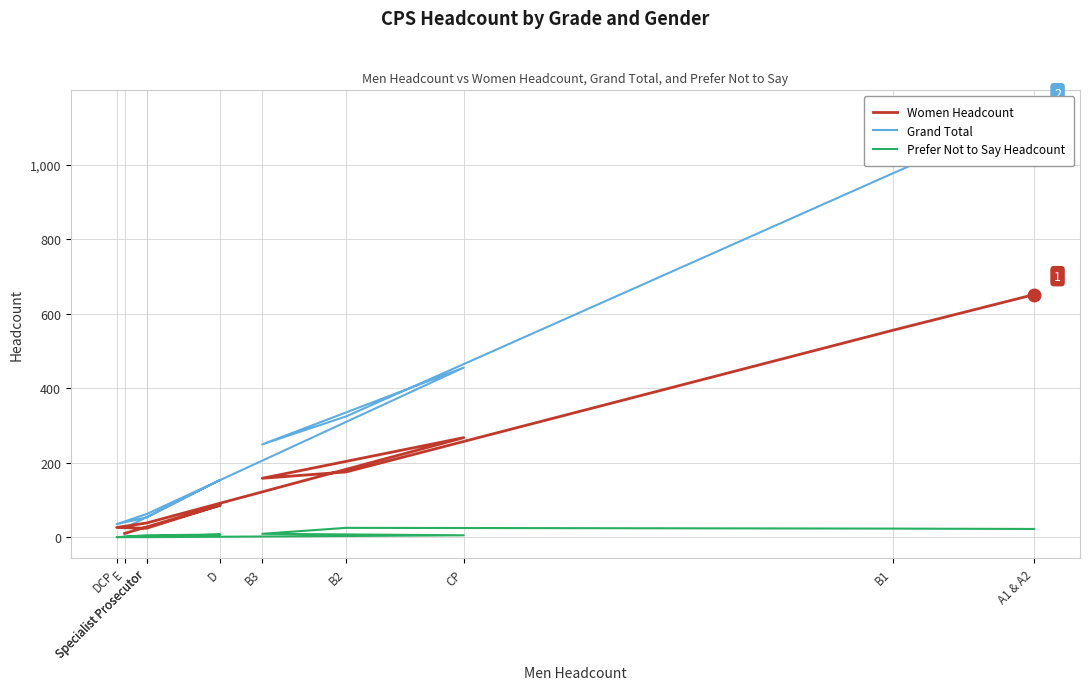

Which has a higher value, CP or B3?

CP